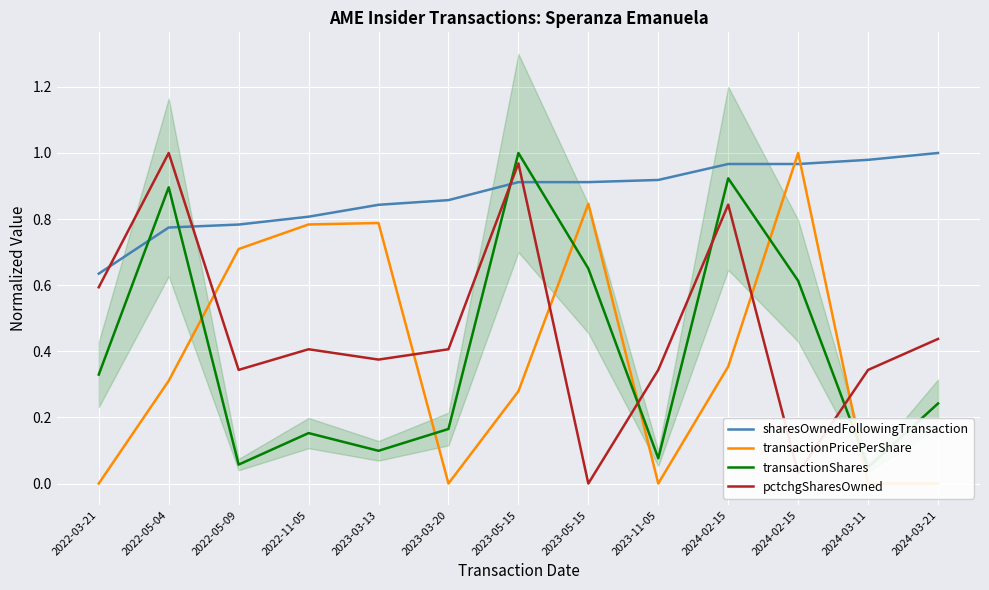

What is the label of the 1st point from the left?

2022-03-21